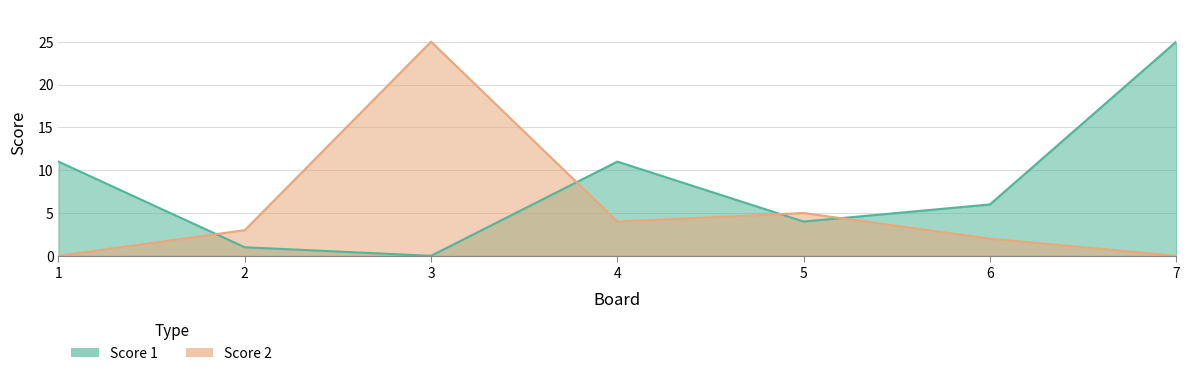

True or false: Score 1 and Score 2 cross at least once.

True